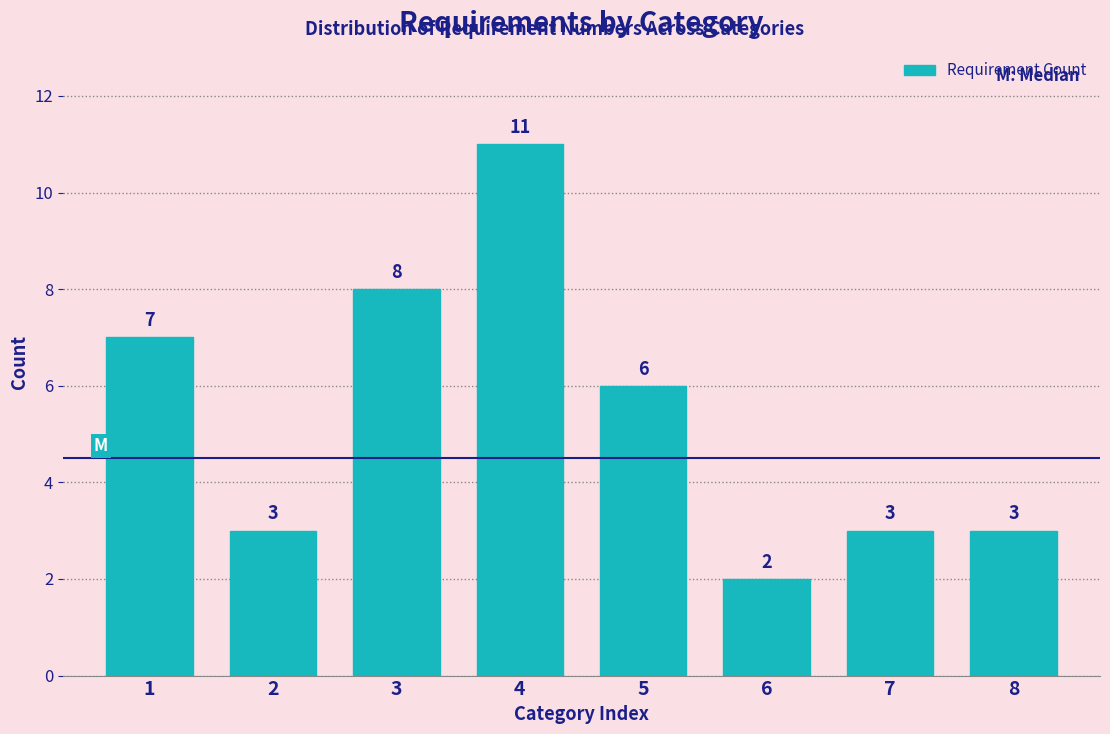

Reading right to left, list all the values displayed in this chart.

3	3	2	6	11	8	3	7